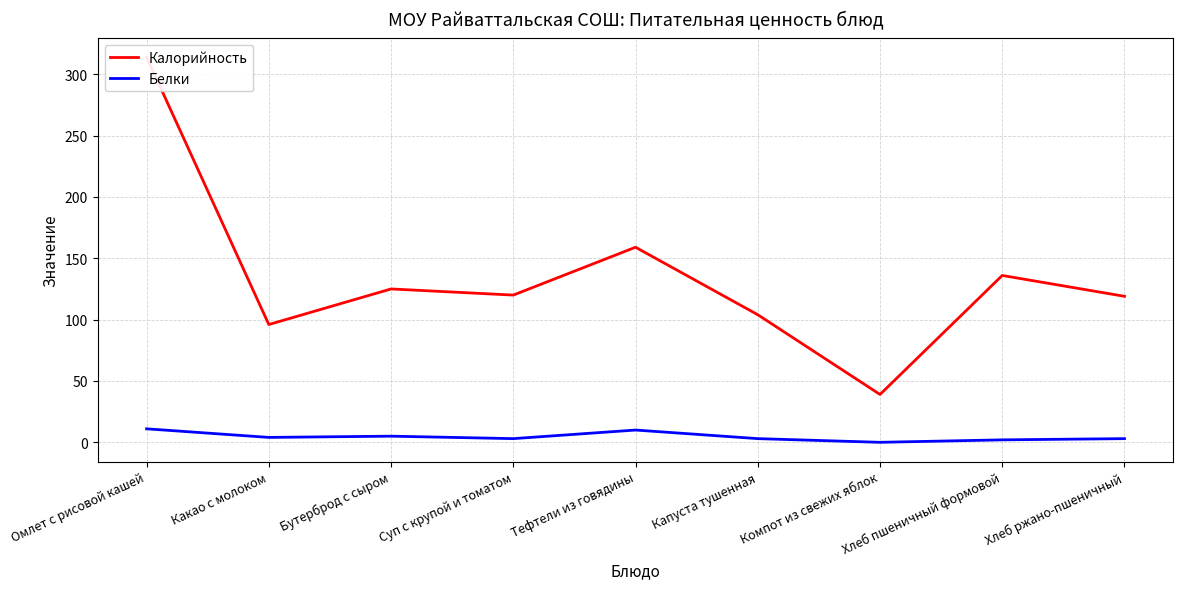

Is the value of Калорийность at Хлеб пшеничный формовой greater than the value of Белки at Хлеб пшеничный формовой?

Yes